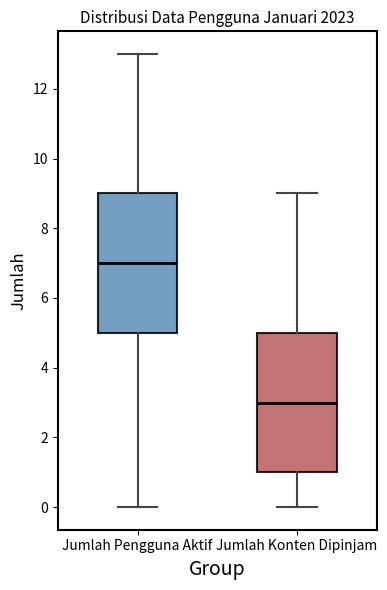

Reading left to right, read every box against the y-axis: the position of its median line, the range the box covers, and the ends of its whiskers. The values are not printed on the chart, so give them approximately, as read against the axis.

Jumlah Pengguna Aktif: median 7, box 5 to 9, whiskers 0 to 13
Jumlah Konten Dipinjam: median 3, box 1 to 5, whiskers 0 to 9